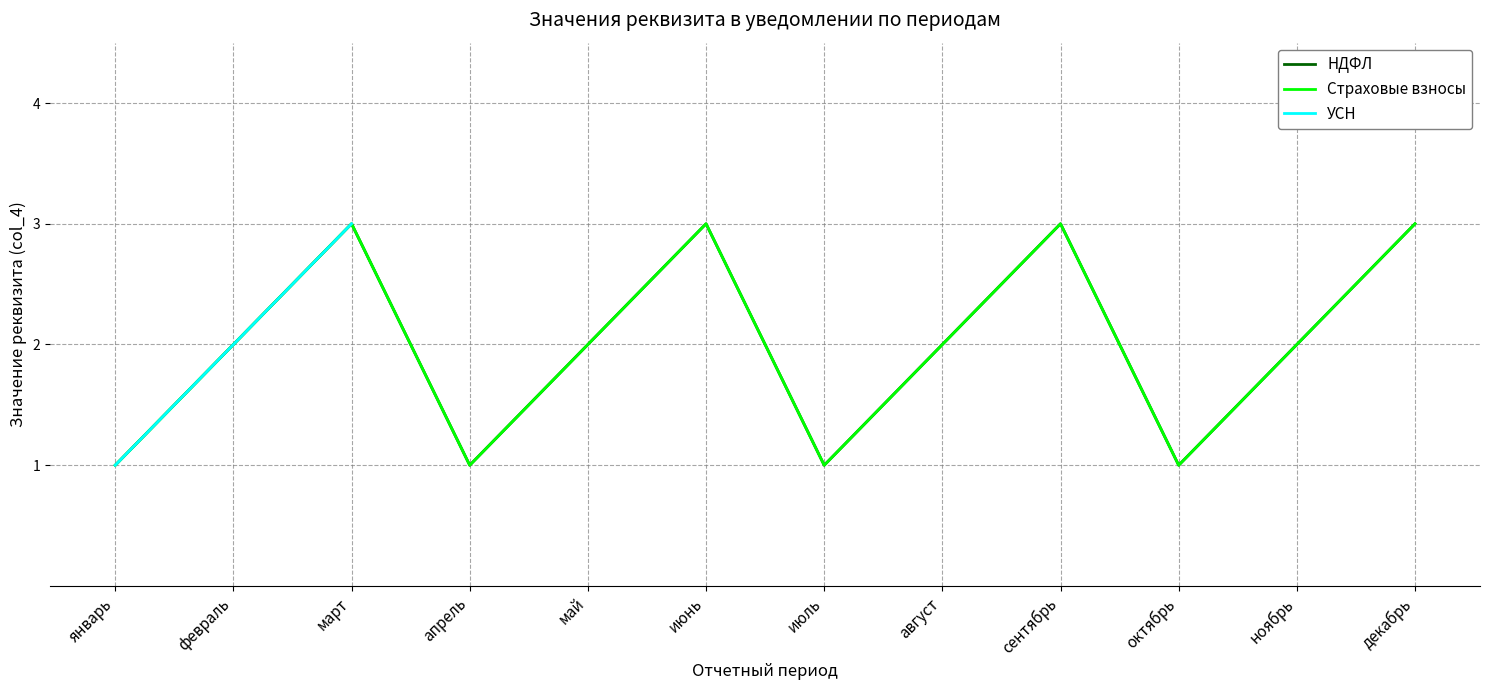

The value of НДФЛ at ноябрь is 3.0. True or false?

False